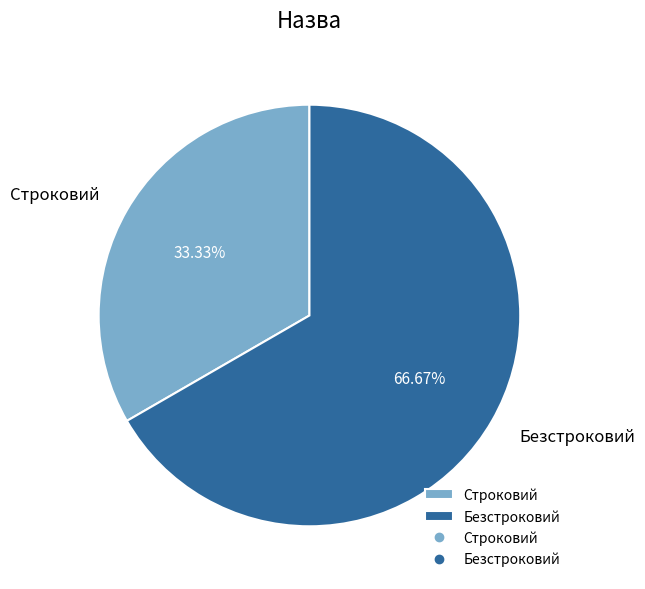

Count the number of slices in the pie.

2